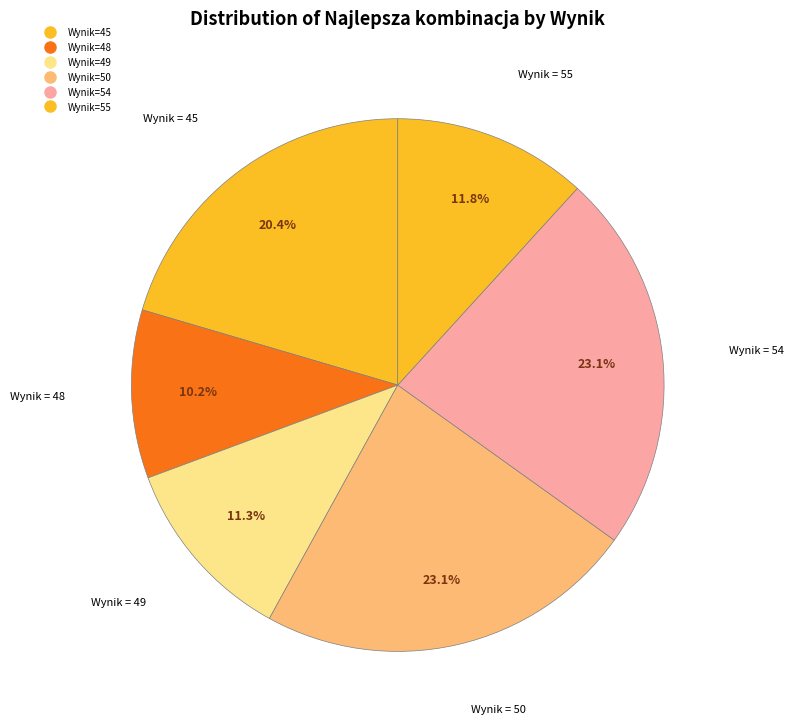

How many slices are in this pie chart?

6